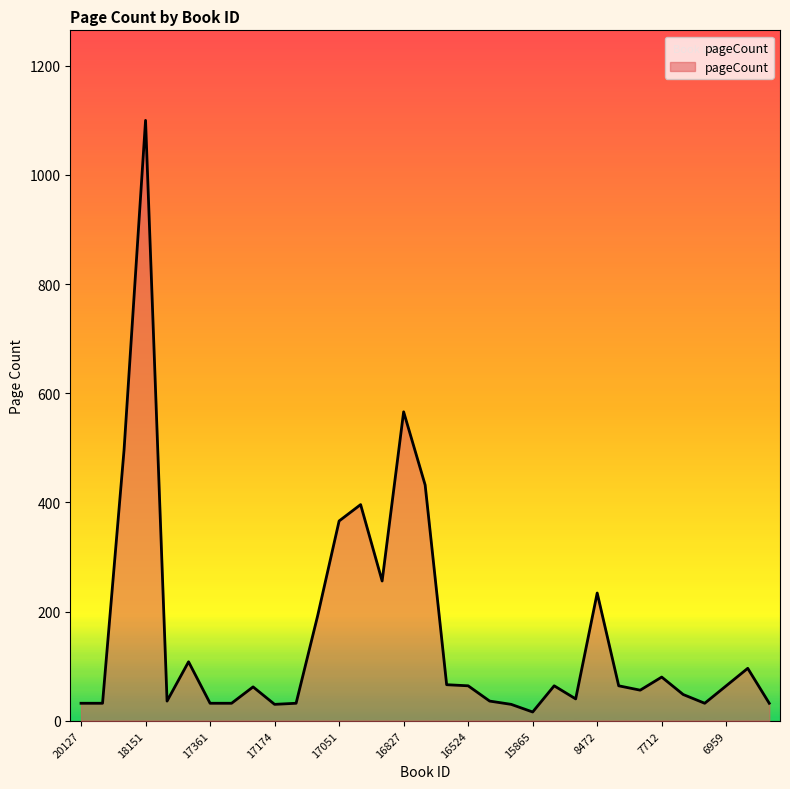

What is the maximum value shown in the chart?

1100